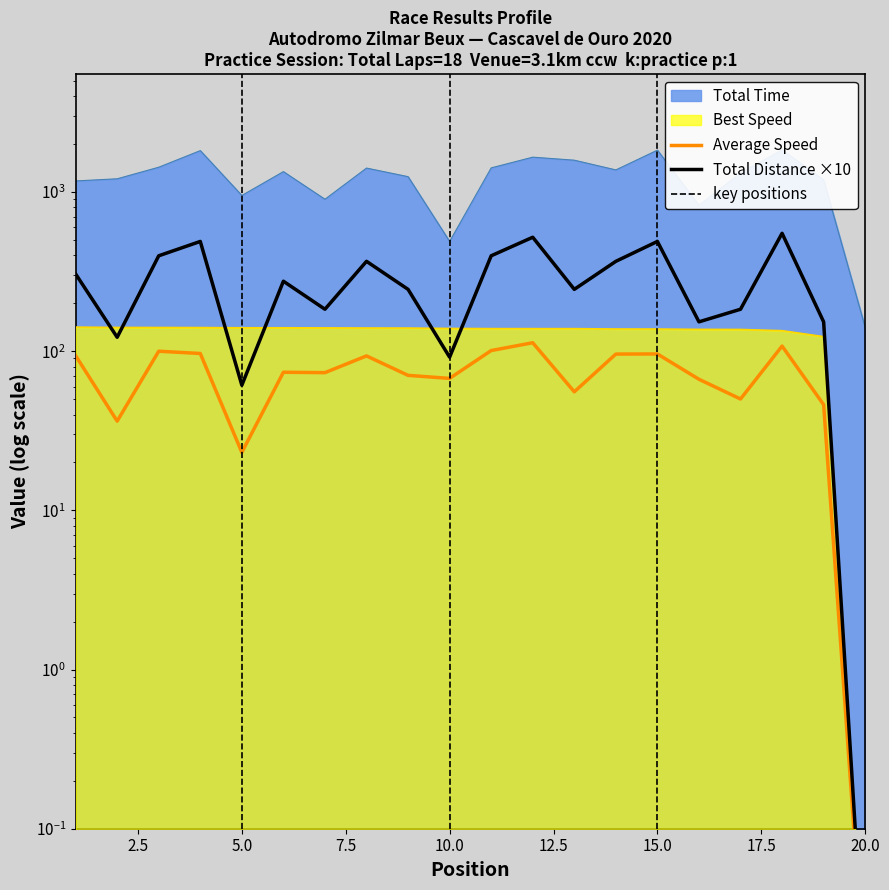

What is the difference between the maximum and minimum values in the Average Speed series?

113.0